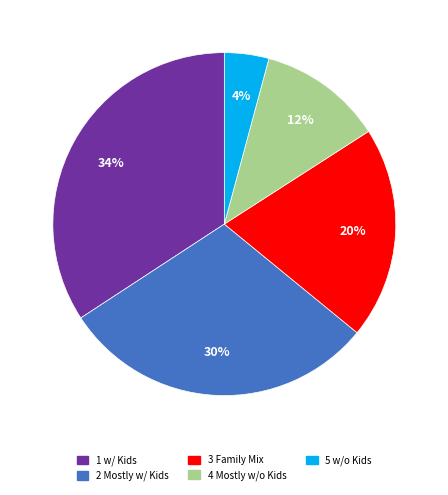

Does 5 w/o Kids account for over 50% of the chart?

No